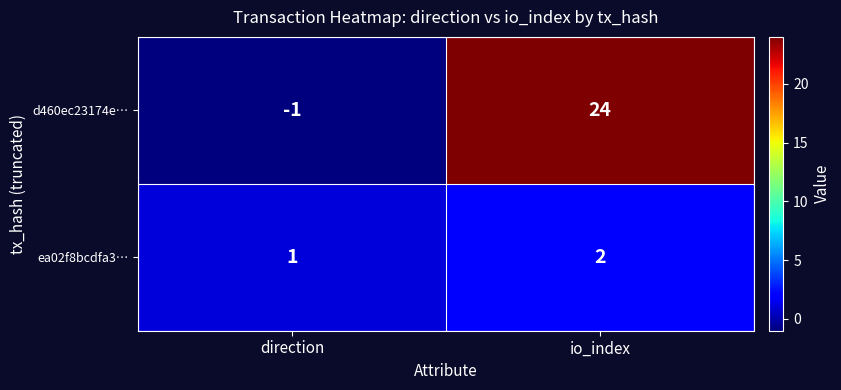

How many data points does each series have?

2